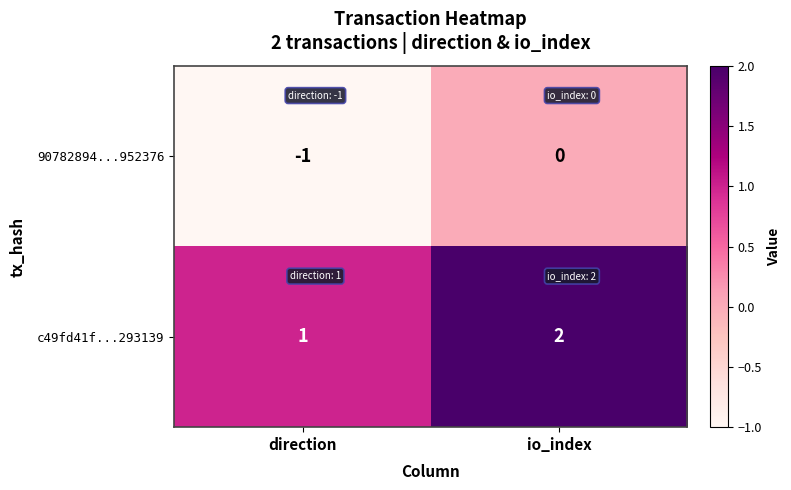

At which category does the chart reach its minimum across all series?

direction